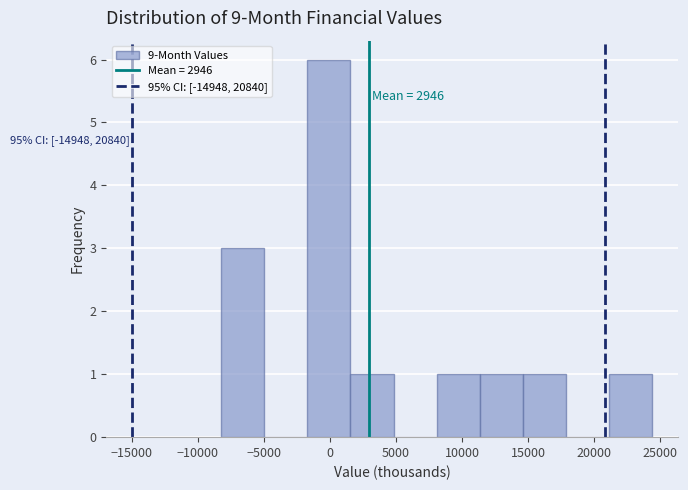

Over which range of the x-axis is the bar tallest?

-1500 to 1500